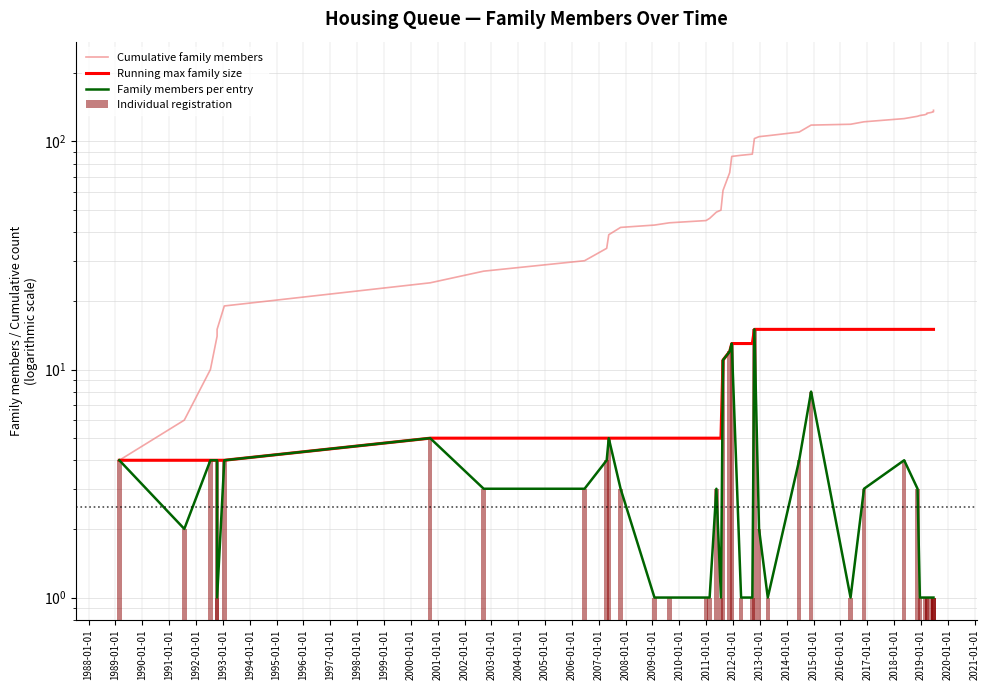

Which series has the largest total across all categories?

Cumulative family members